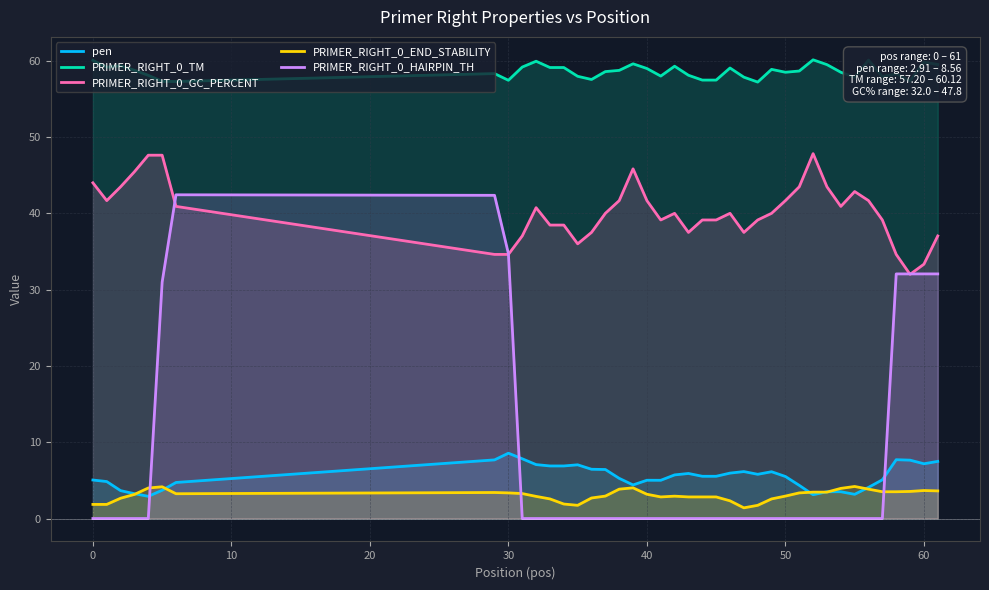

True or false: PRIMER_RIGHT_0_END_STABILITY has a value of 1.0 at 40.

False